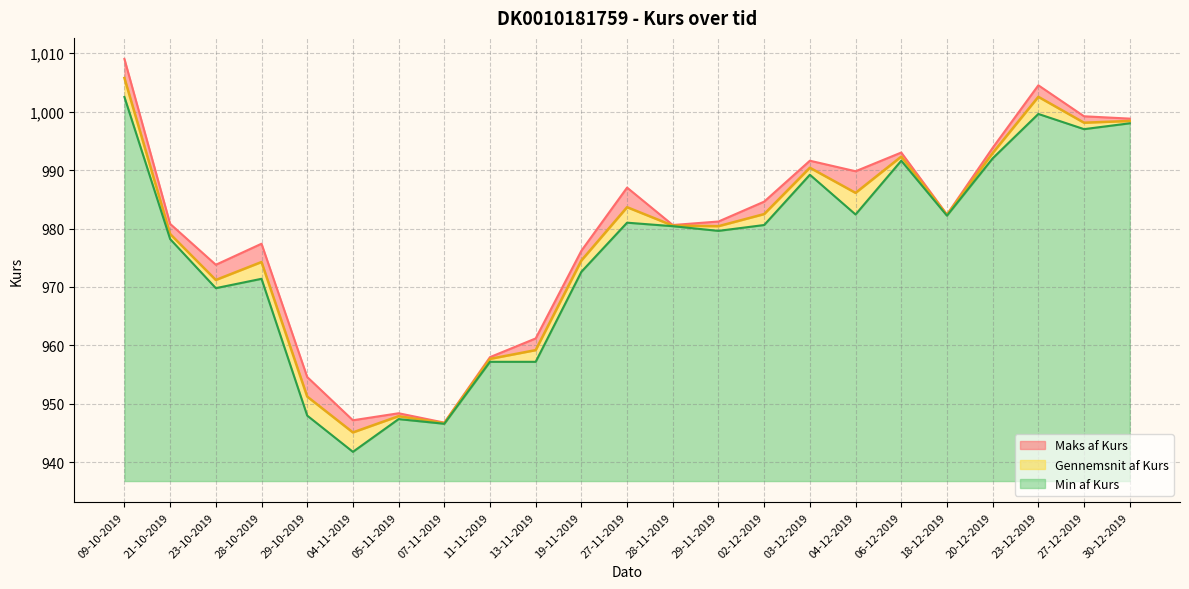

How many interior local valleys does the Min af Kurs series have?

7